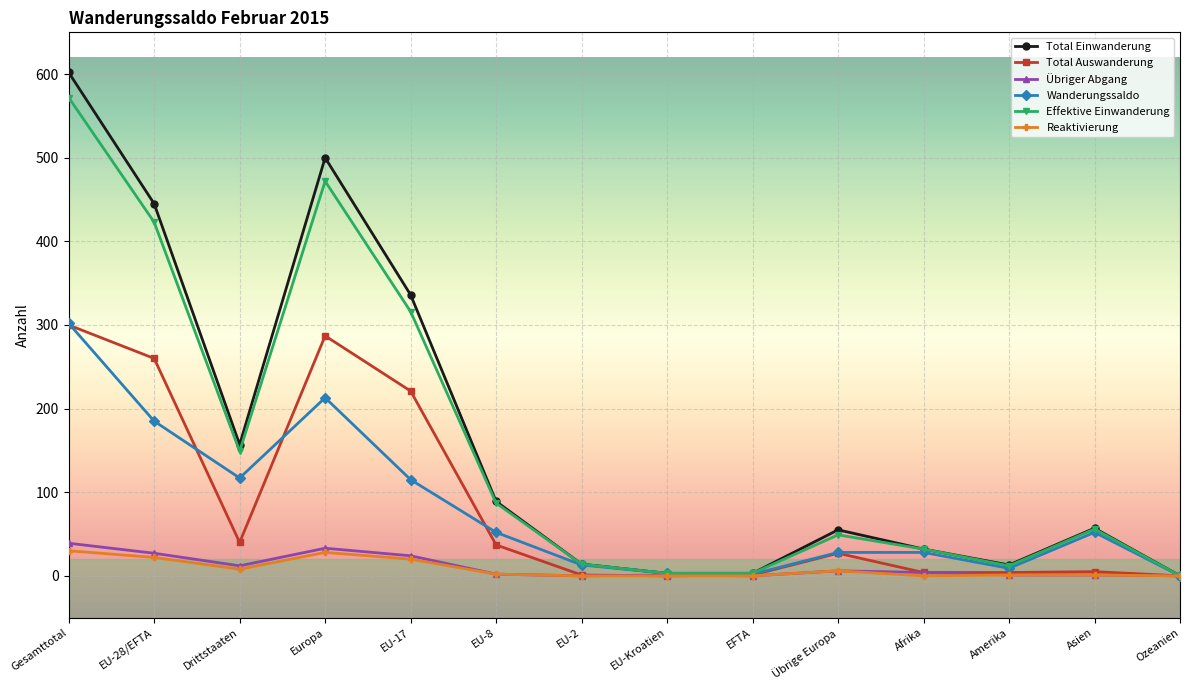

Which series has the widest spread of values?

Total Einwanderung